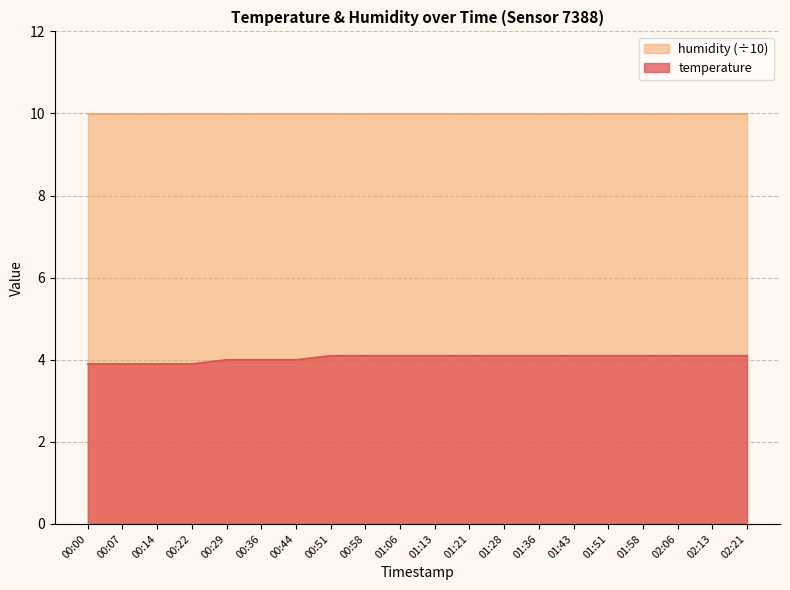

What value does the data have at 00:22?

3.9